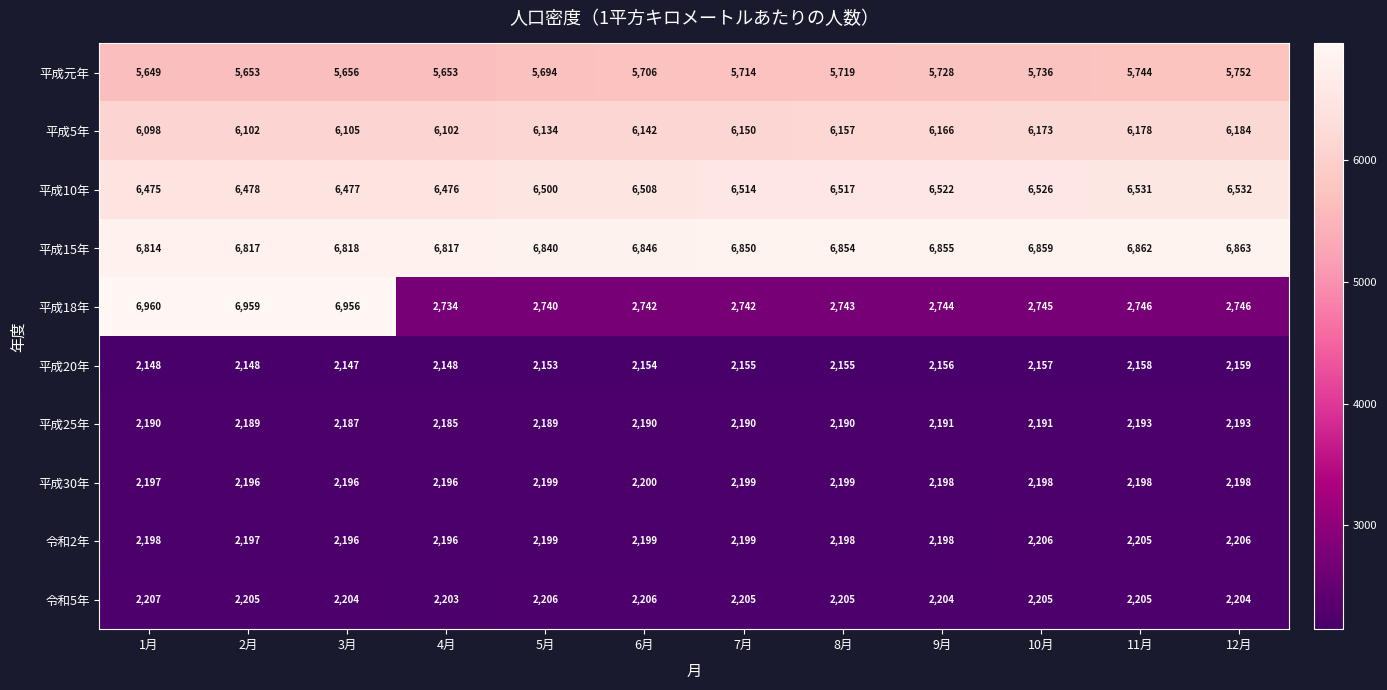

Is it true that 平成20年 equals 3116 at 10月?

False